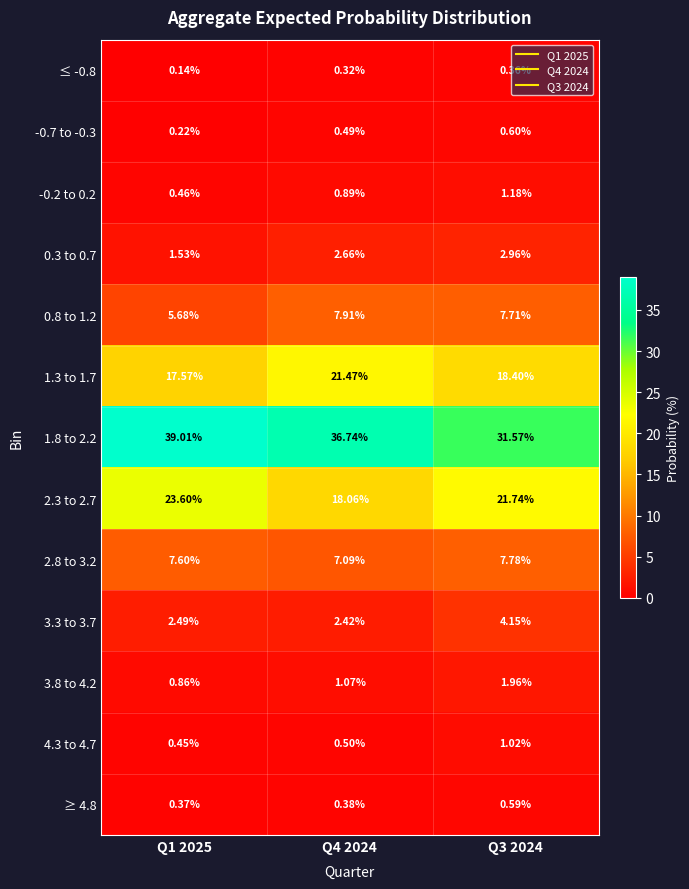

Is the value of 3.8 to 4.2 at Q3 2024 greater than the value of 4.3 to 4.7 at Q4 2024?

Yes